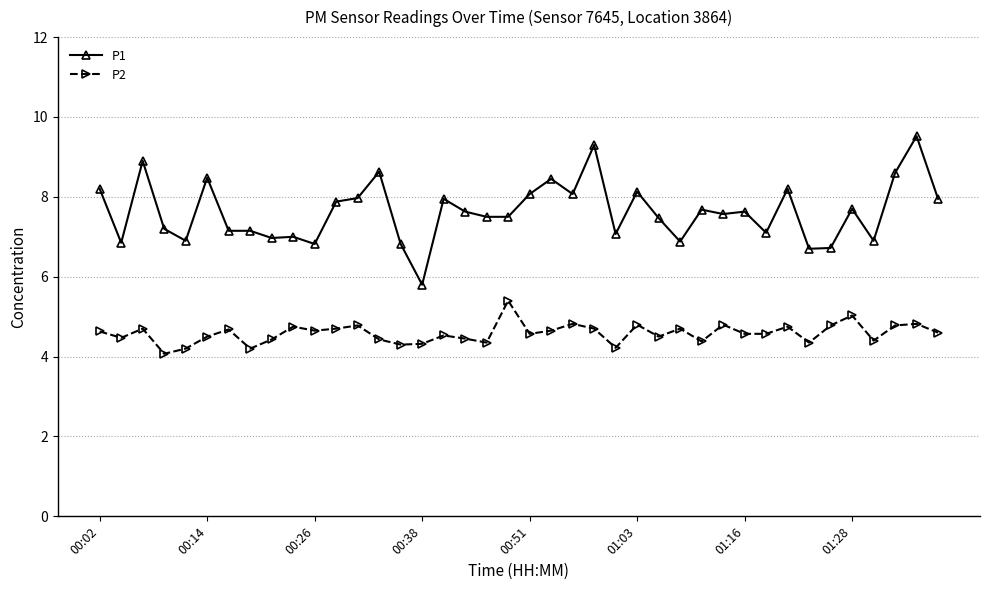

True or false: P2 and P1 cross at least once.

False